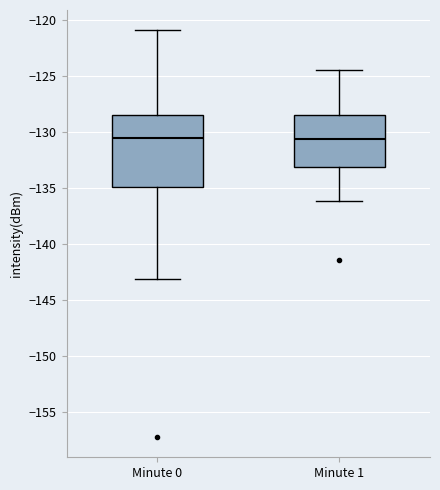

Which box is the tallest, from its lower edge to its upper edge?

Minute 0